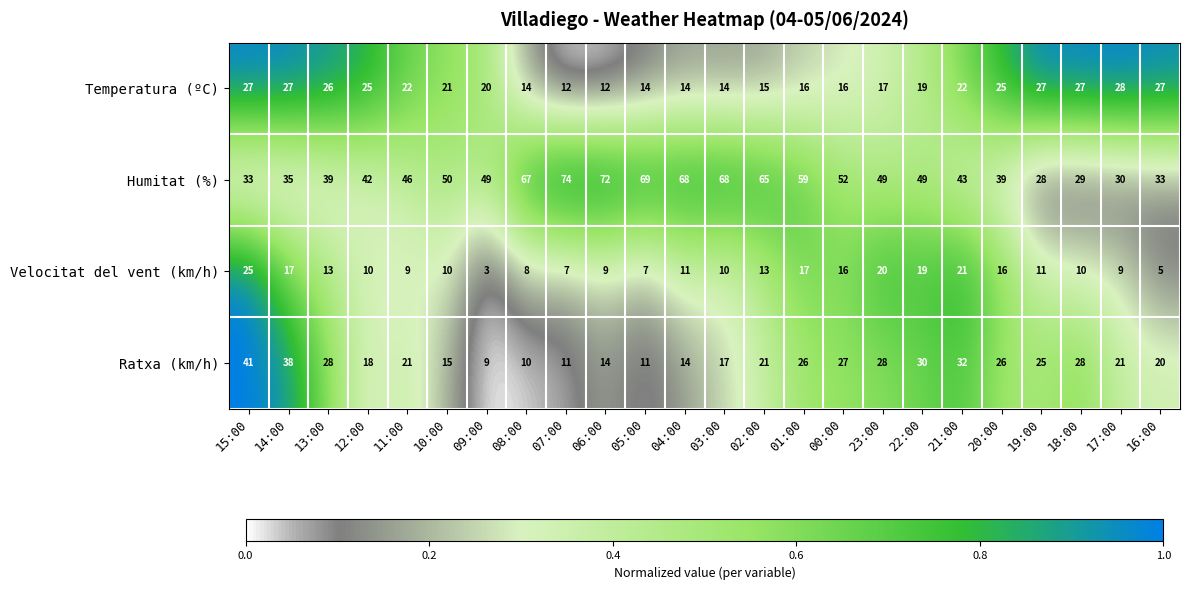

Between 05:00 and 00:00, which series saw the biggest shift?

Humitat (%)